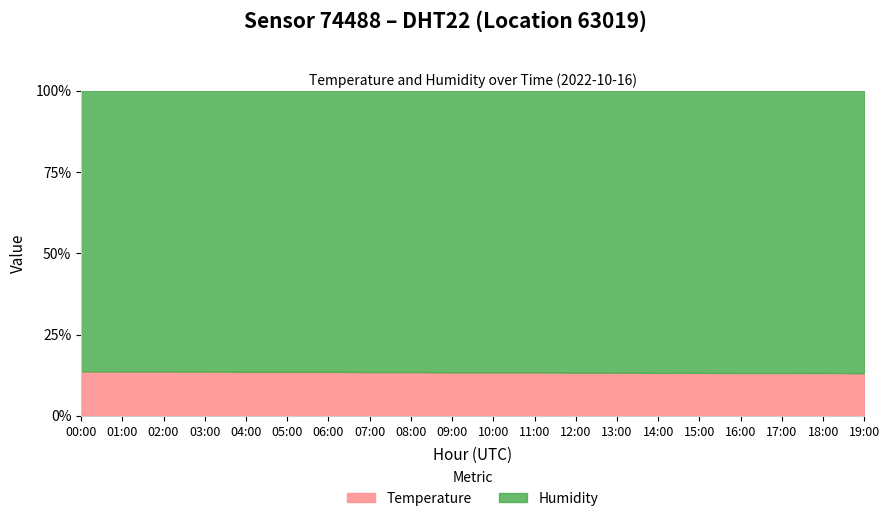

What is the average value of the temperature series?

14.4